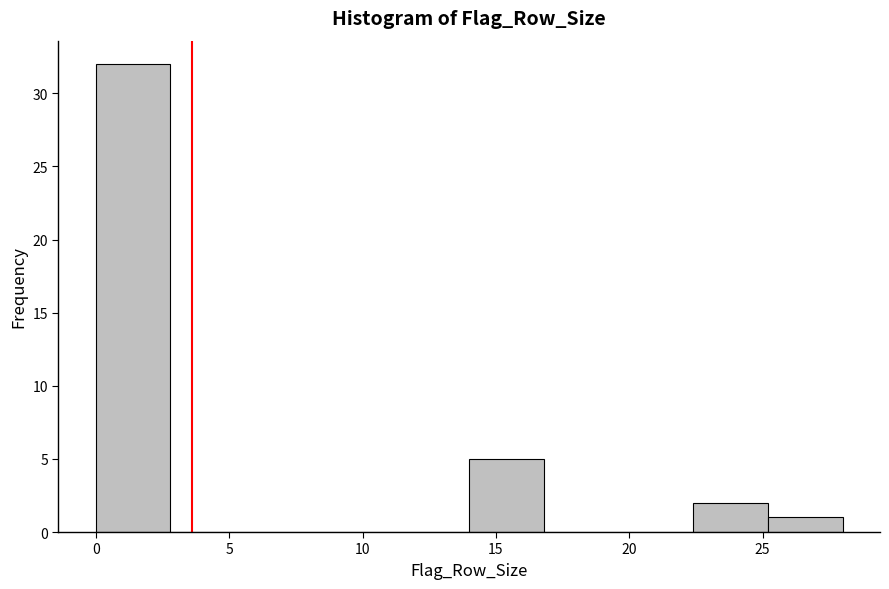

Reading left to right, list every bar in this chart as the range it spans on the x-axis followed by its height. Neither the bar edges nor the heights are printed on the chart, so give them approximately, as read against the axes.

0.0 to 2.8: 32
2.8 to 5.6: 0
5.6 to 8.4: 0
8.4 to 11.2: 0
11.2 to 14.0: 0
14.0 to 16.8: 5
16.8 to 19.6: 0
19.6 to 22.4: 0
22.4 to 25.2: 2
25.2 to 28.0: 1